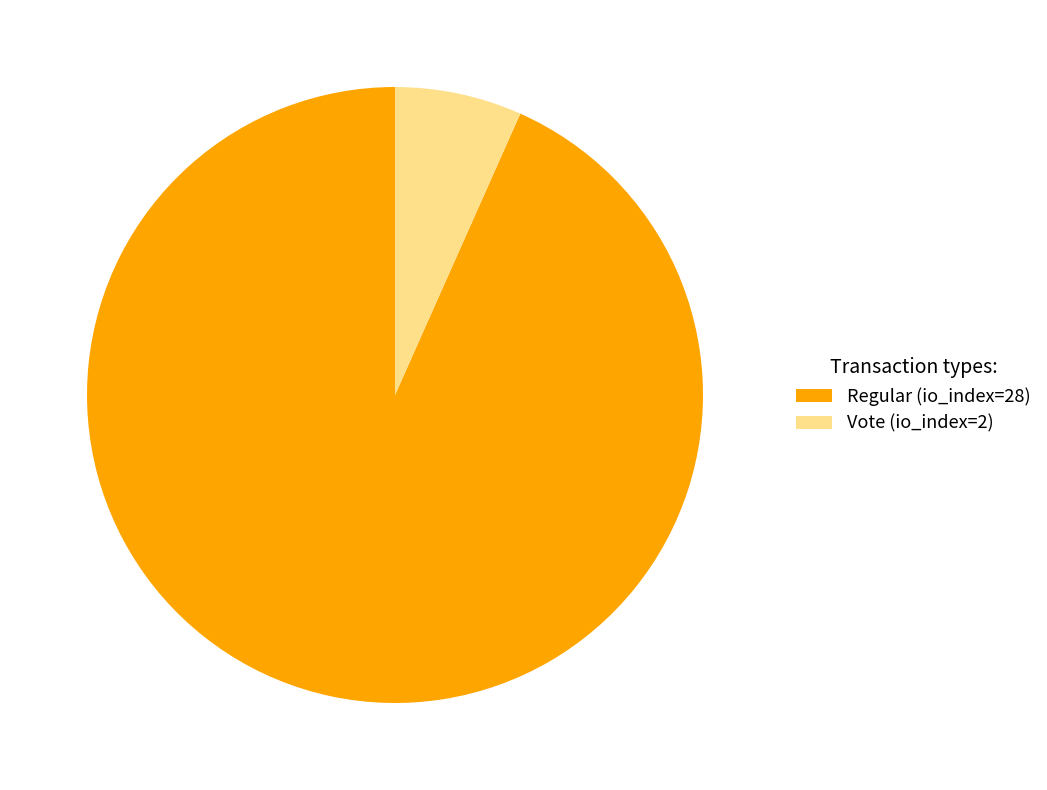

Is it true that Vote (io_index=2) is 7% of the pie?

True